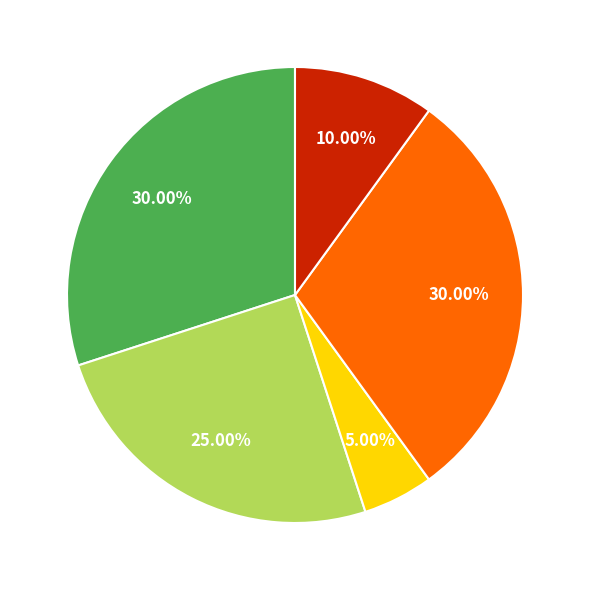

Is there a majority slice in this chart?

No